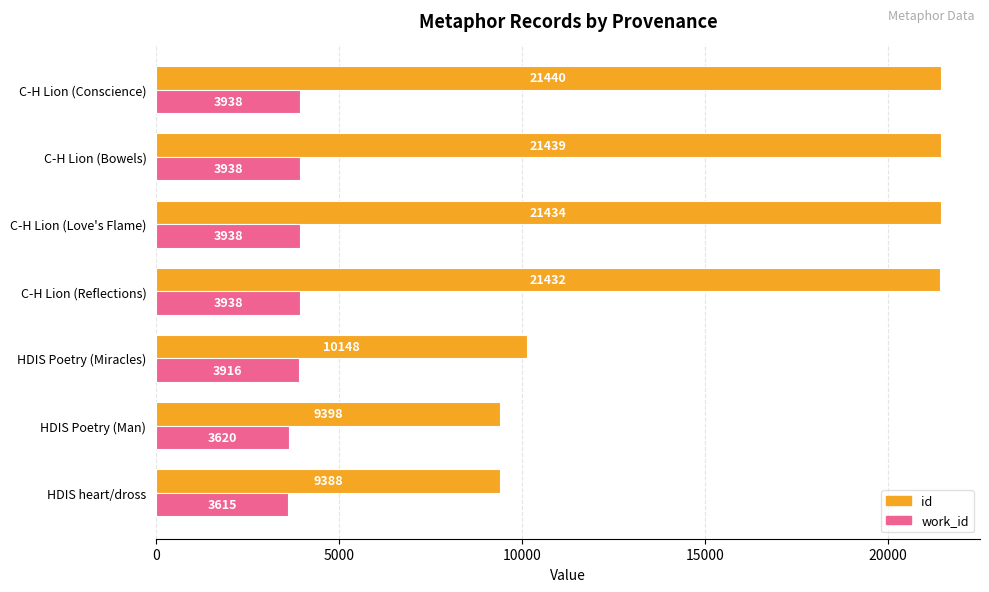

Where is id nearest to the value 15414?

HDIS Poetry (Miracles)